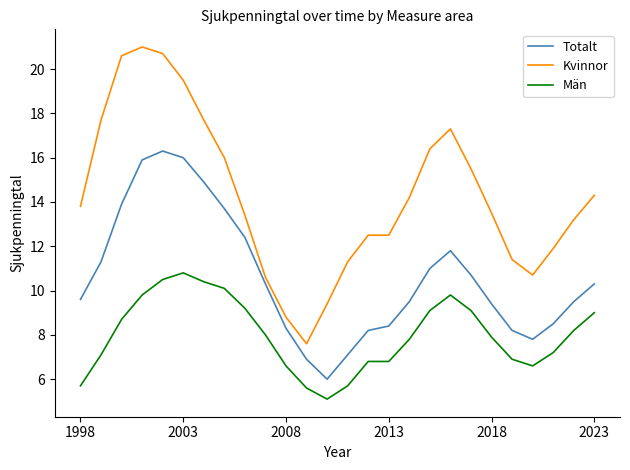

What is the difference between the maximum and minimum values in the Män series?

5.7